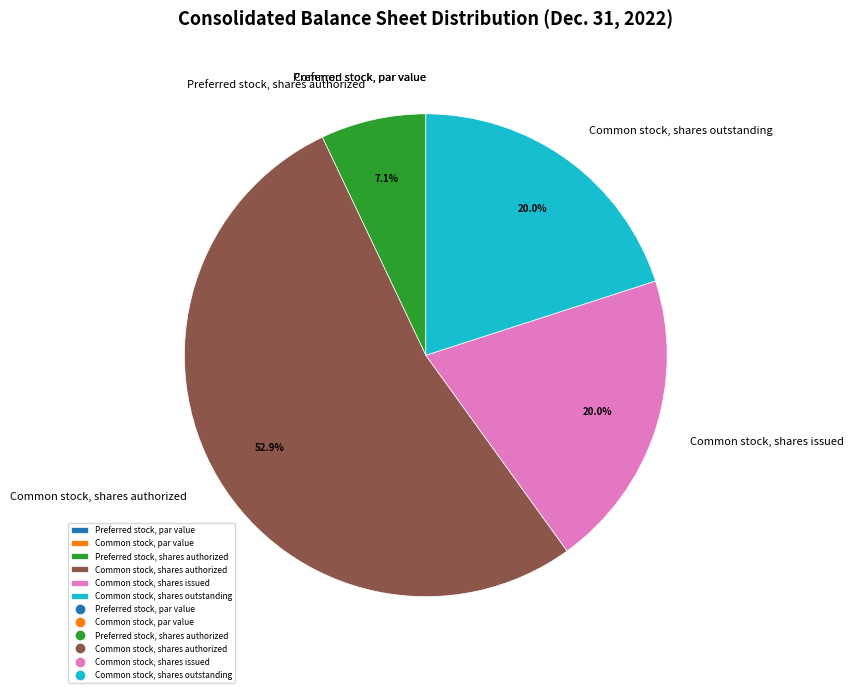

Does any single category account for the majority?

Yes